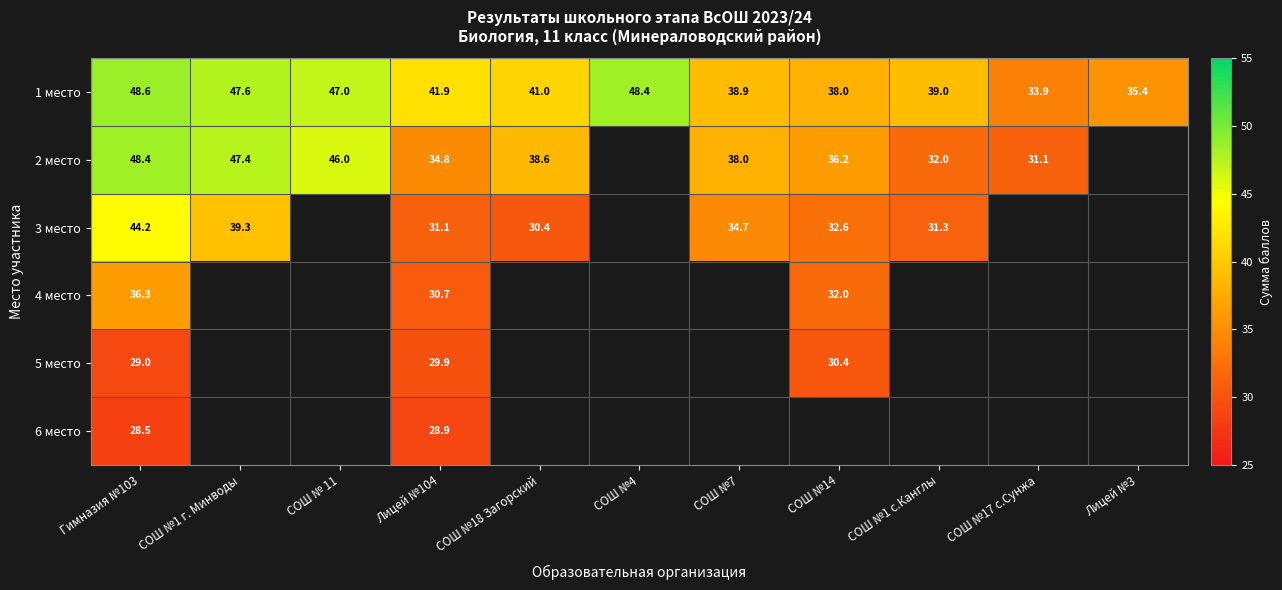

Is the value of 1 место at Гимназия №103 greater than the value of 6 место at СОШ №18 Загорский?

No